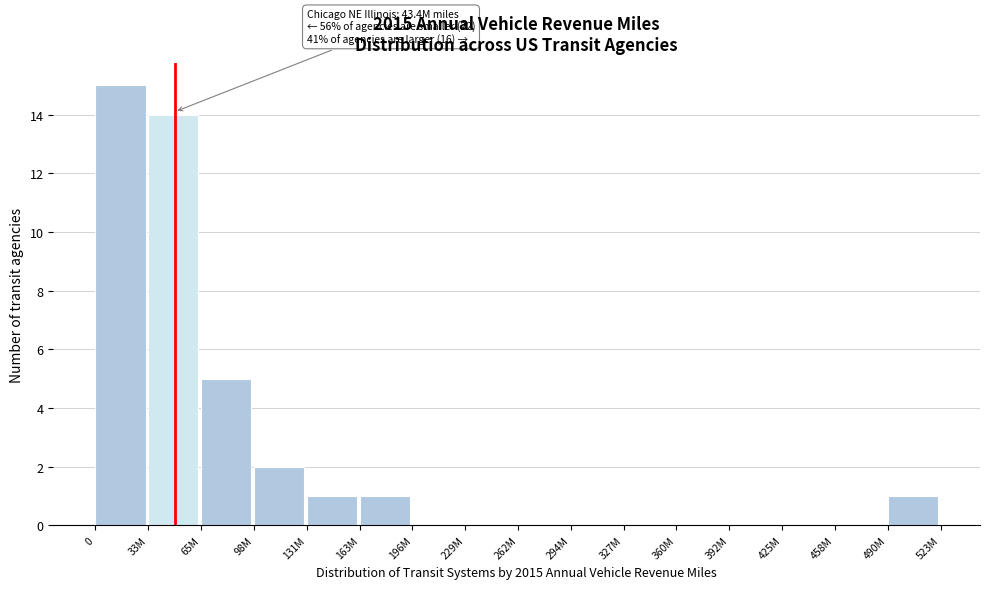

Reading left to right, list all the values displayed in this chart.

0=15	33M=14	65M=5	98M=2	131M=1	163M=1	196M=0	229M=0	262M=0	294M=0	327M=0	360M=0	392M=0	425M=0	458M=0	490M=1